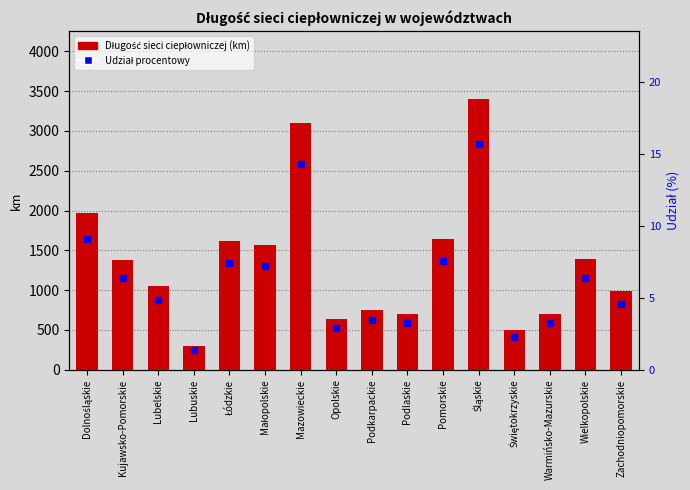

Is the value of Długość sieci ciepłowniczej (km) at Podlaskie greater than the value of Udział procentowy at Śląskie?

Yes